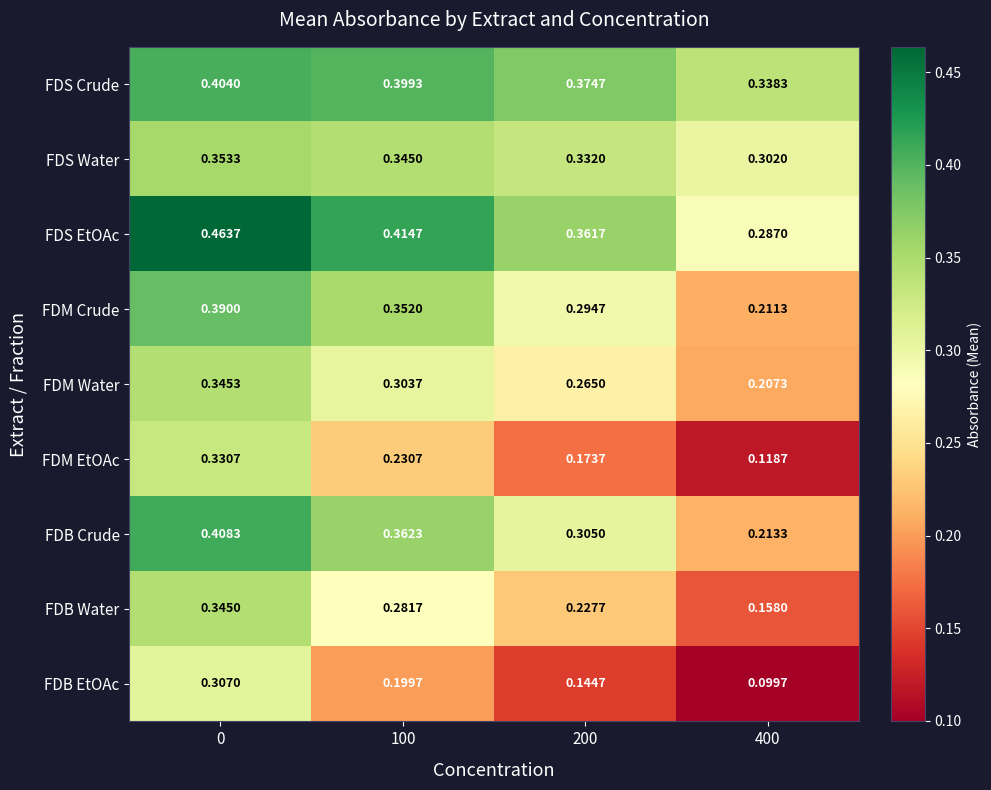

Which series has the largest total across all categories?

FDS EtOAc